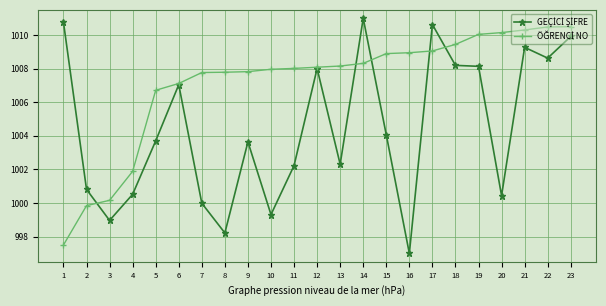

What is the total value across all series at 14?

2019.3